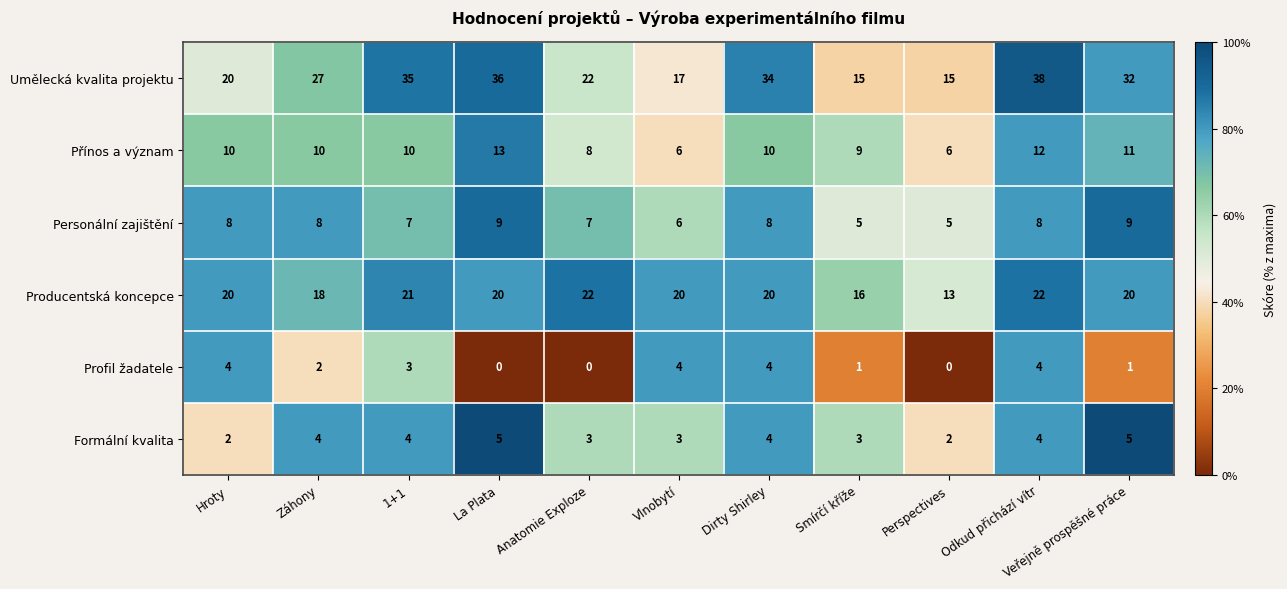

The value of Producentská koncepce at Anatomie Exploze is 31. True or false?

False